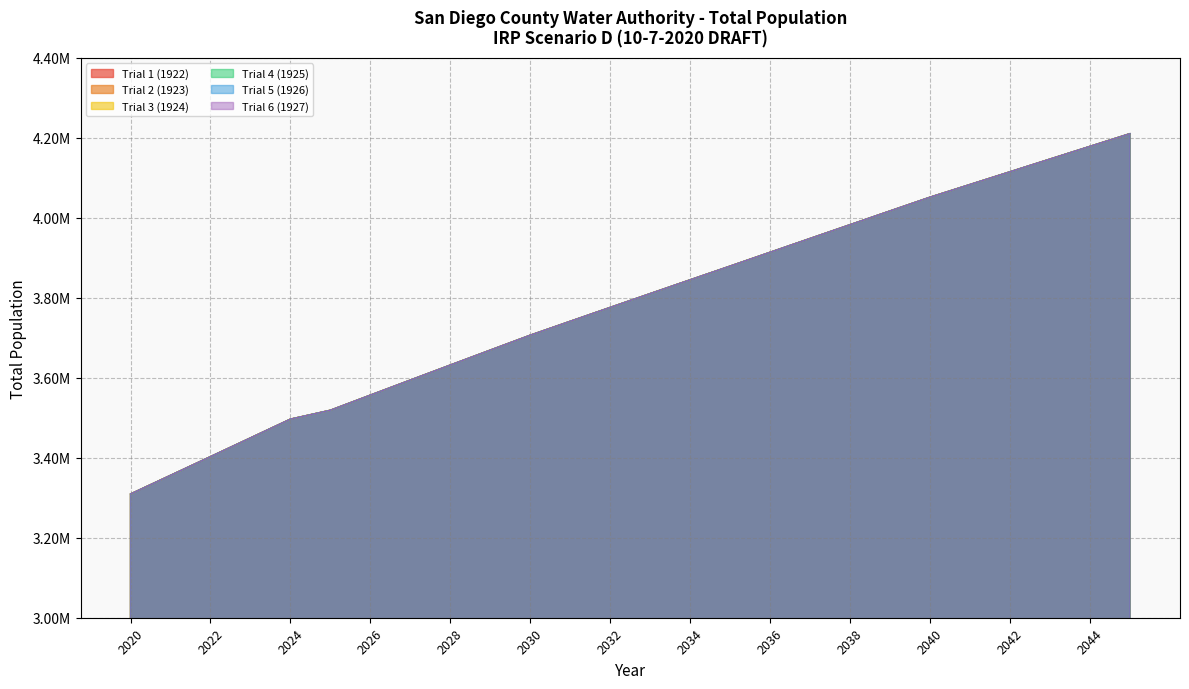

At which label does Trial 6 (1927) reach its peak?

2045